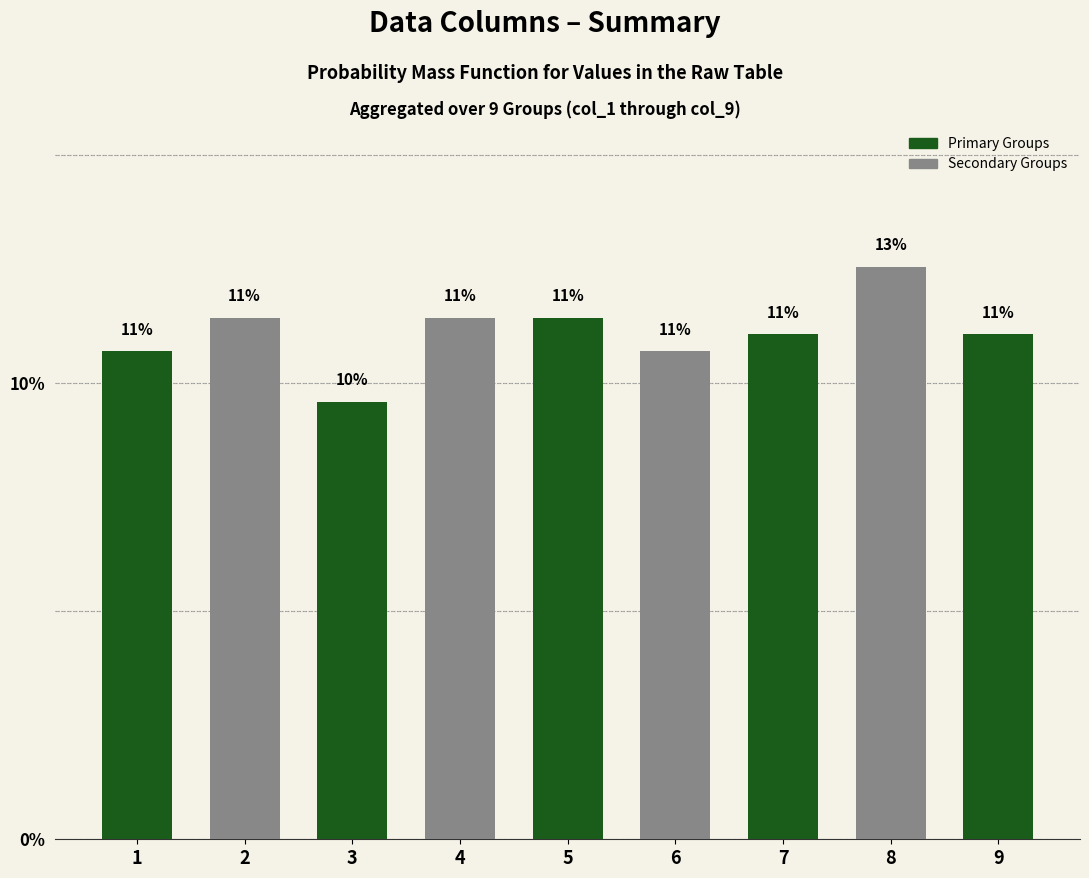

What is the sum of the values at 4 and 3?

21.0